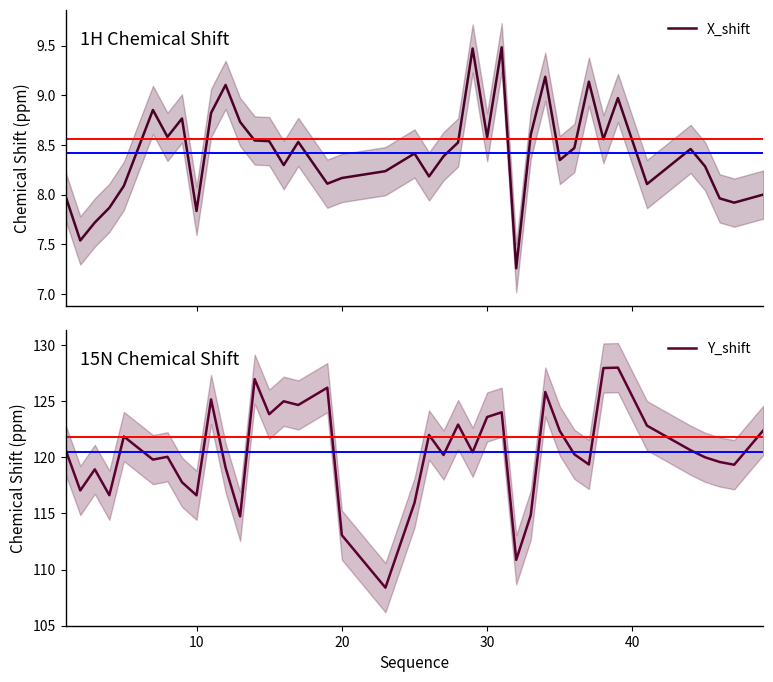

What are all the series names shown in the legend?

X_shift, Y_shift